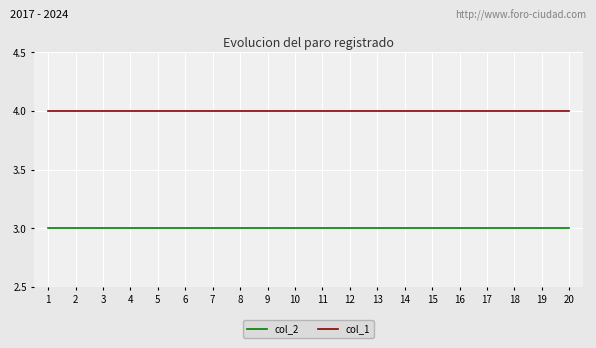

Is the value of col_2 at 13 greater than the value of col_1 at 8?

No